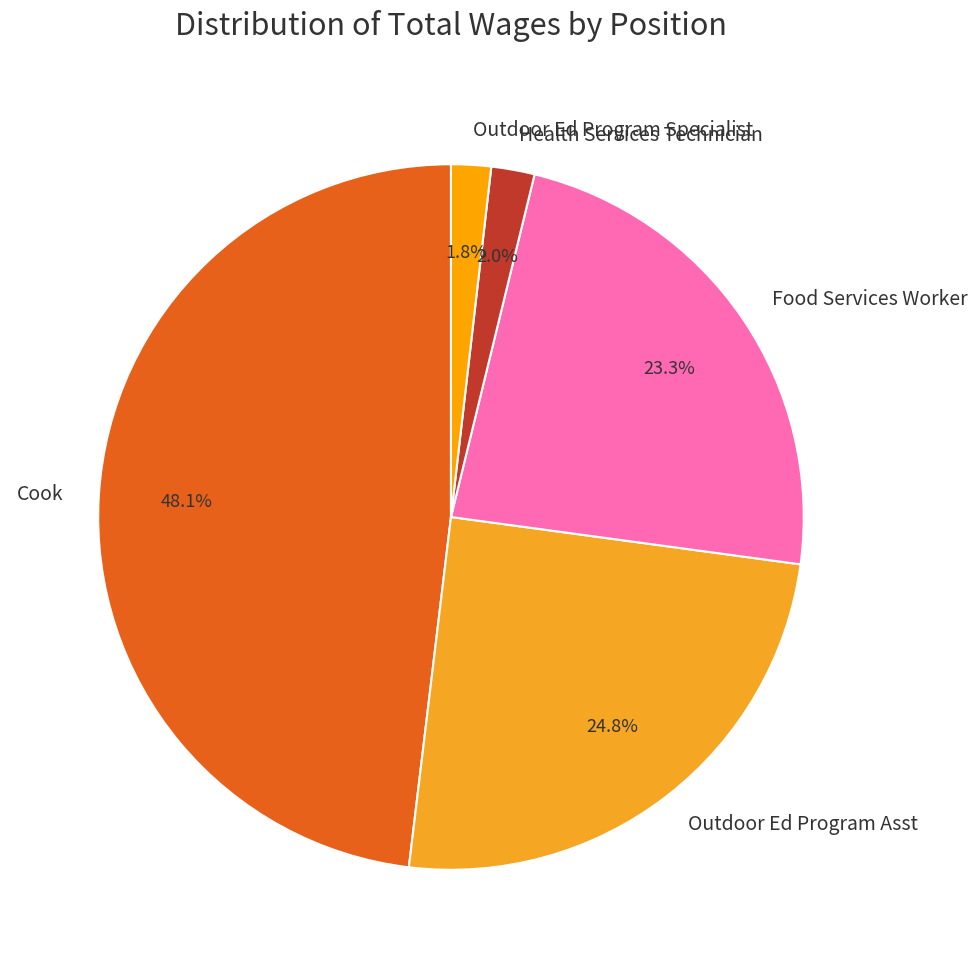

Does Outdoor Ed Program Specialist account for over 50% of the chart?

No